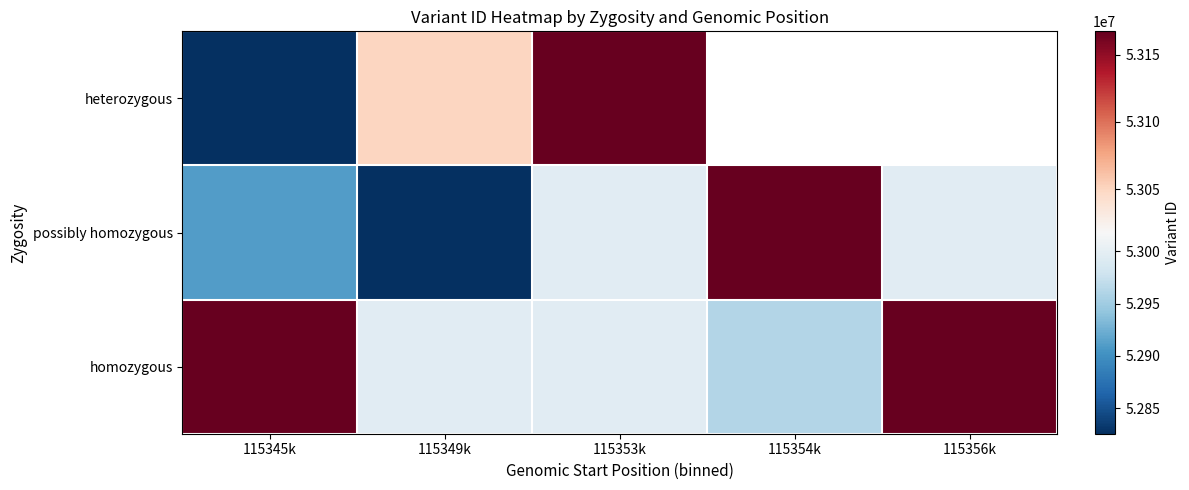

At which category is the sum across all series the highest?

115353k